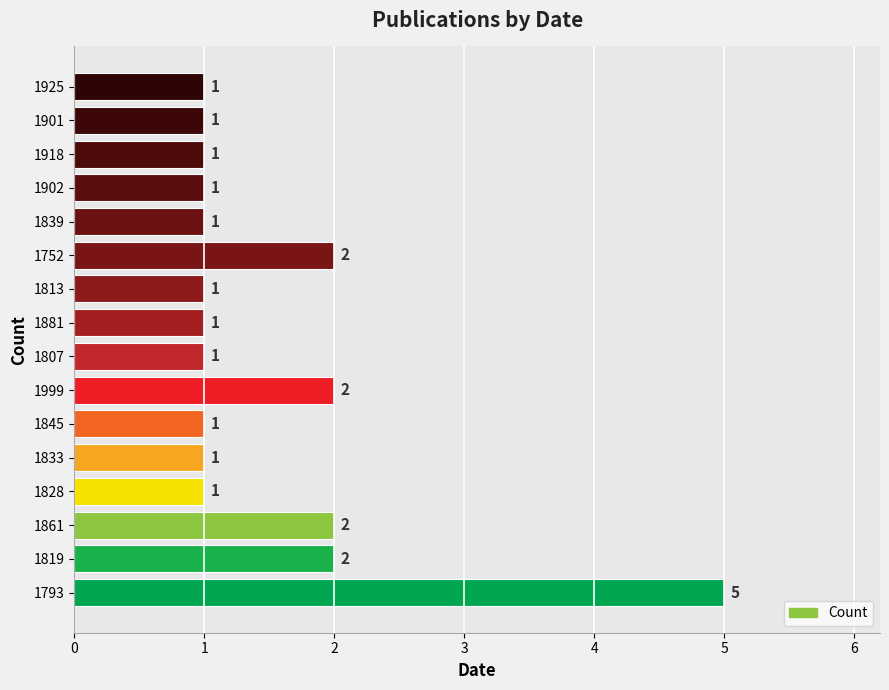

Approximately how many times larger is the value at 1861 compared to 1833?

2.0